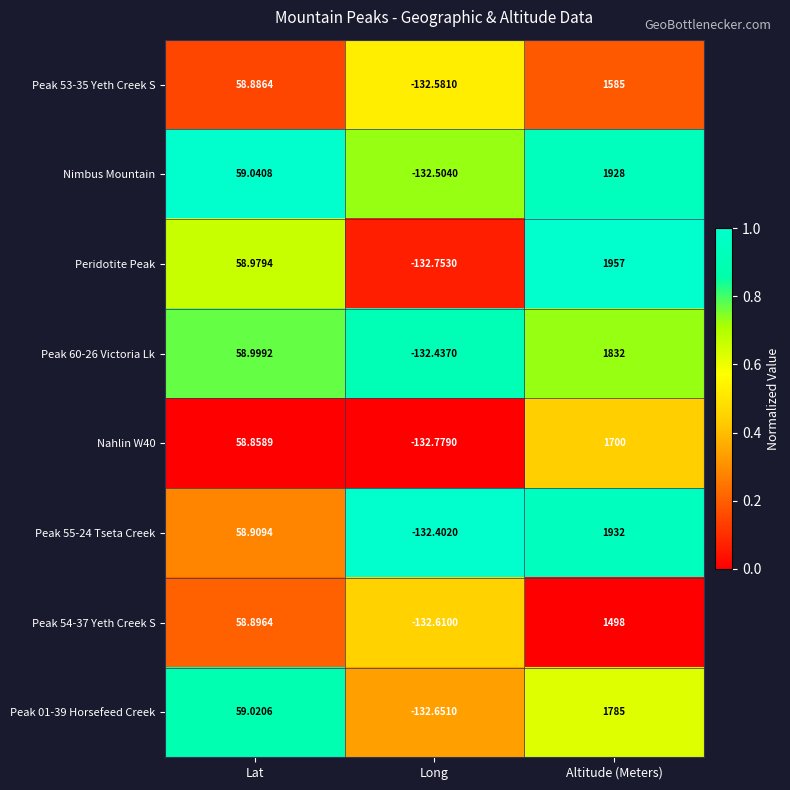

At which category is the sum across all series the highest?

Altitude (Meters)